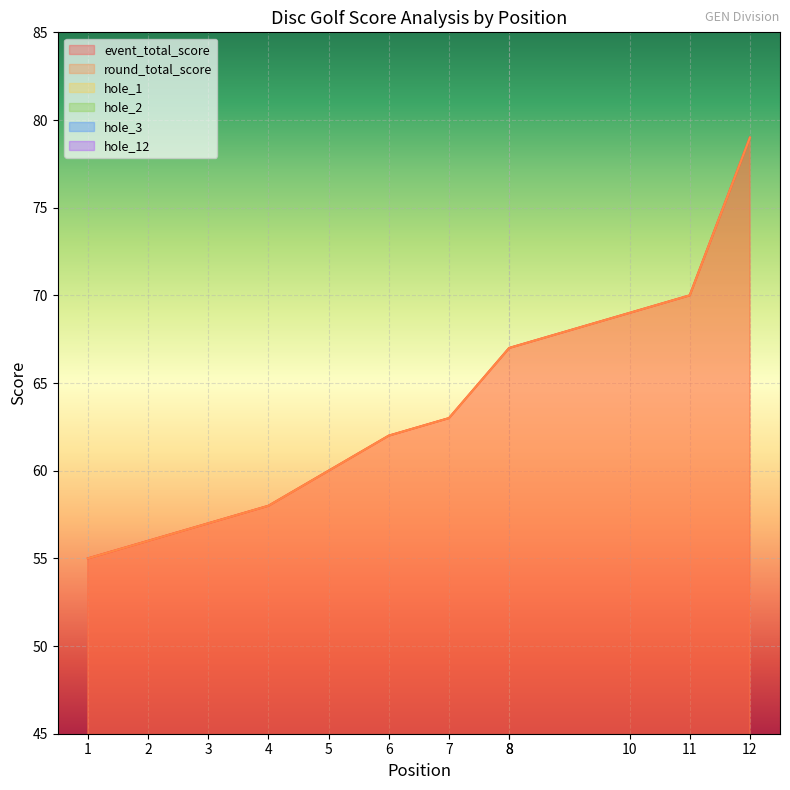

At which category is the sum across all series the highest?

12